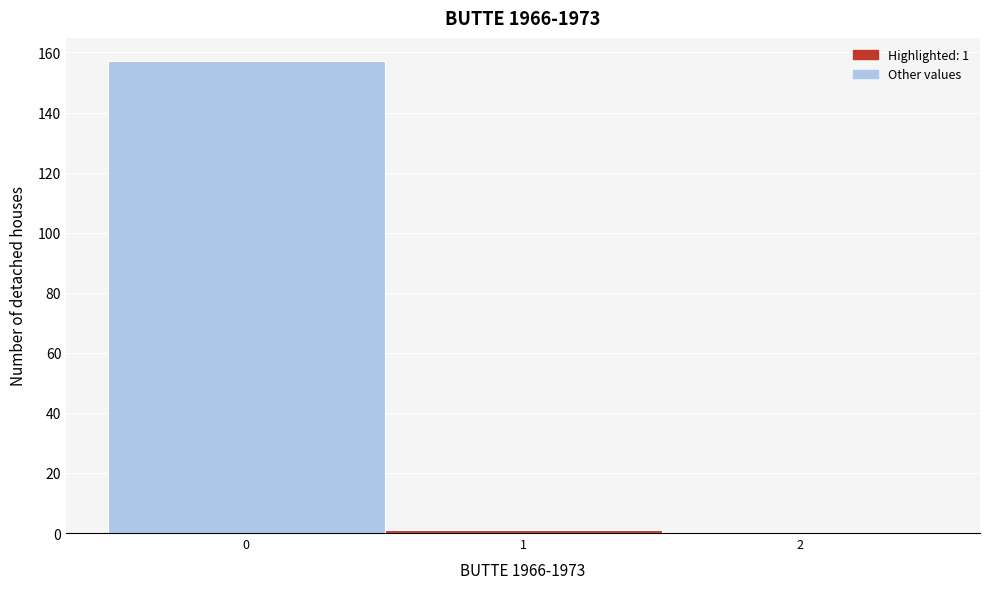

Reading left to right, transcribe all the data shown in this chart.

0=157	1=1	2=0